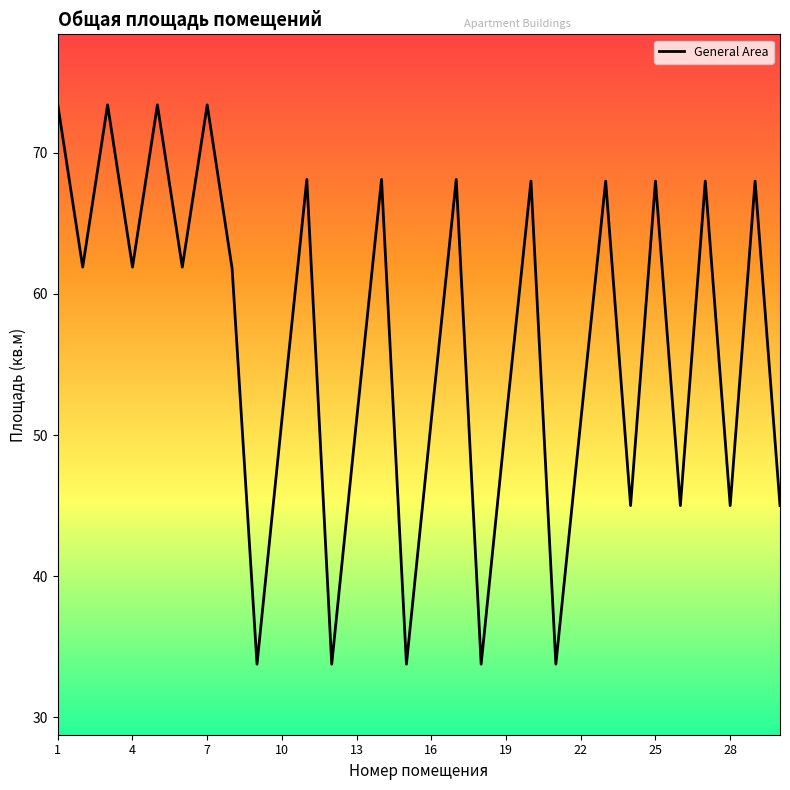

What is the maximum value shown in the chart?

73.4